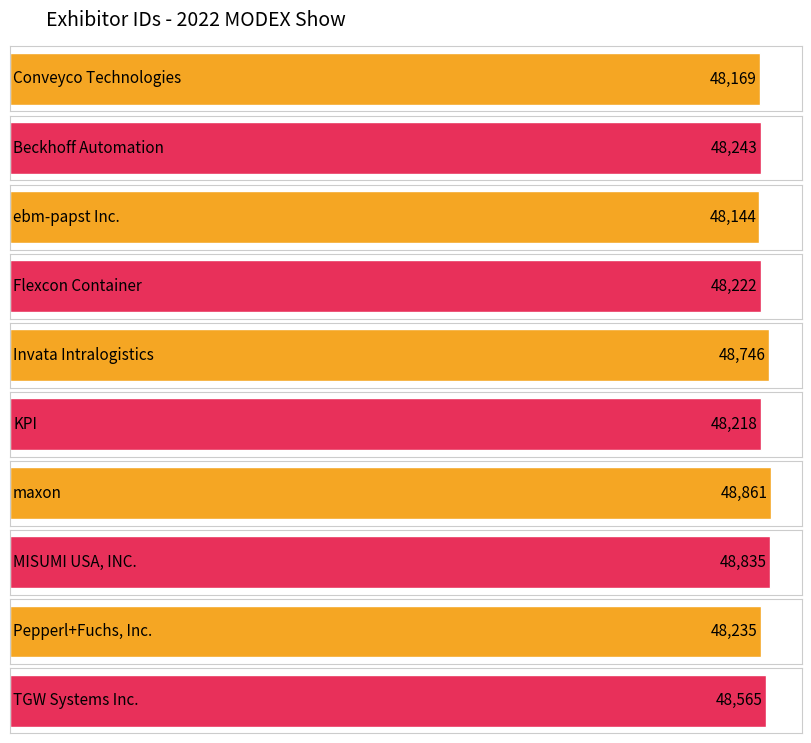

Which label corresponds to the largest value in the chart?

maxon